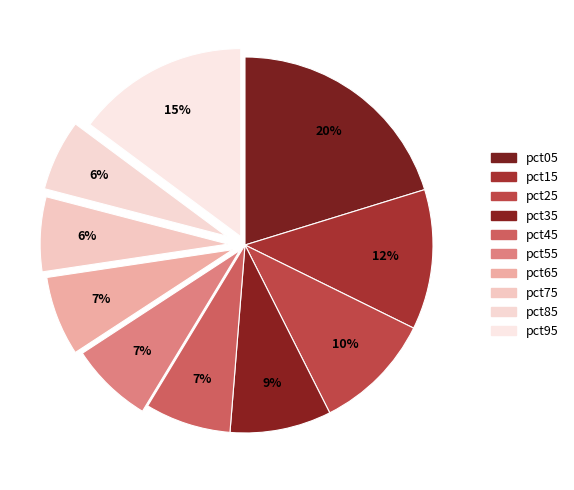

What percentage is the pct35 slice, to the nearest percent?

9%